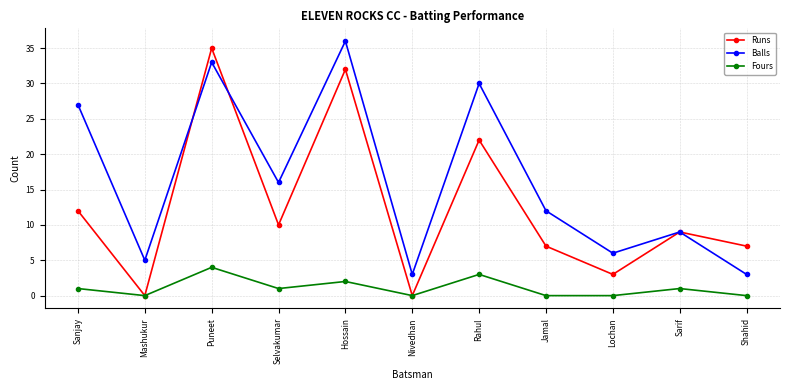

What is the difference between the second highest and second lowest values in the Fours series?

3